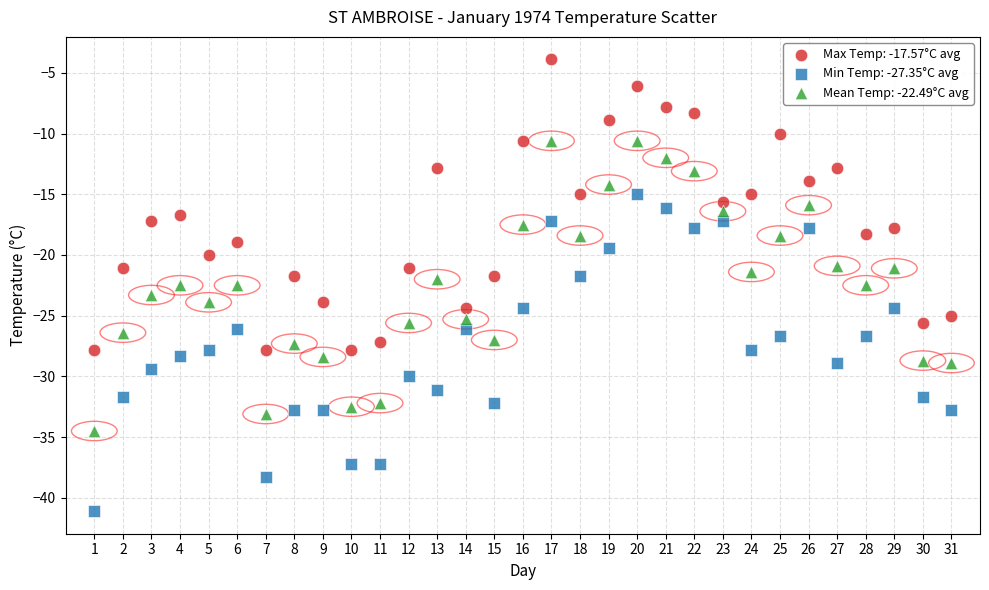

Across all data points, what is the range of X values (max minus min)?

30.0